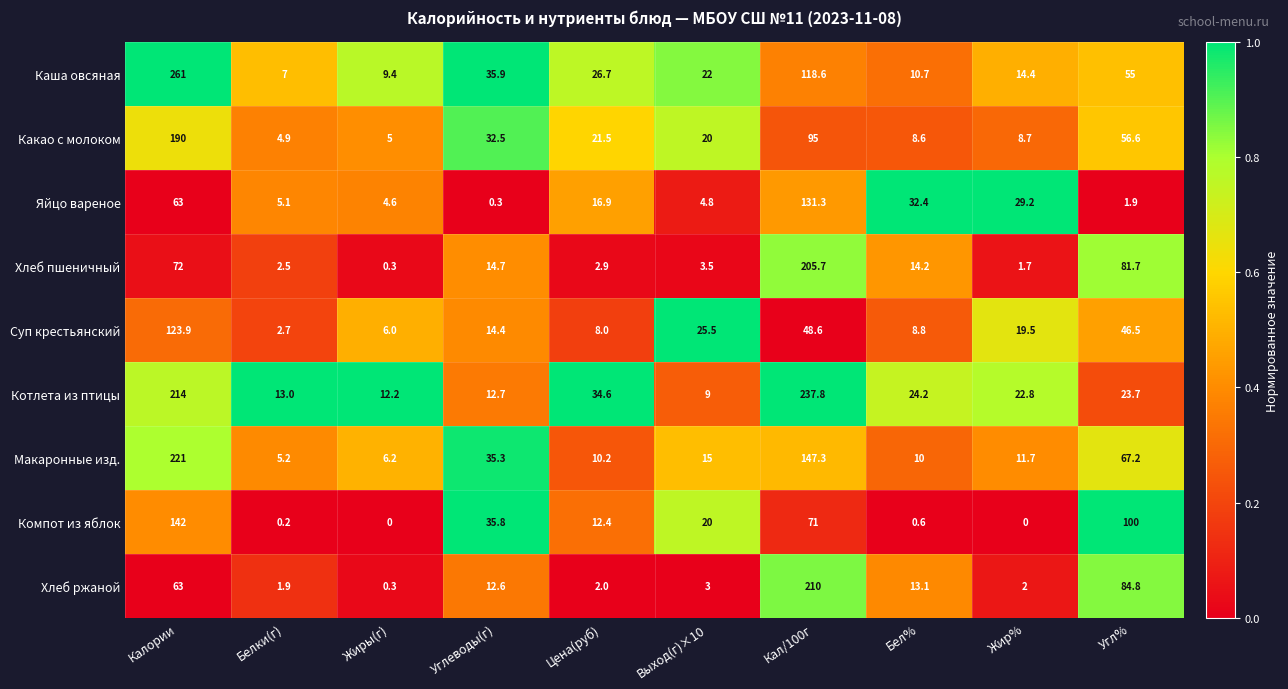

List the series in order of their peak value, highest first.

Каша овсяная, Котлета из птицы, Макаронные изд., Хлеб ржаной, Хлеб пшеничный, Какао с молоком, Компот из яблок, Яйцо вареное, Суп крестьянский